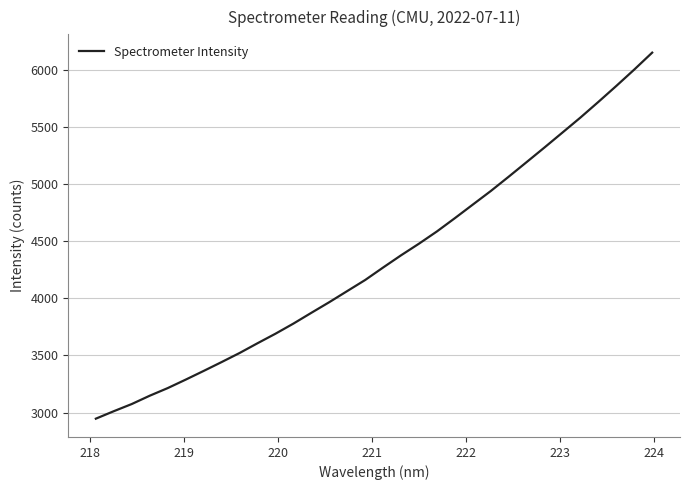

What is the greatest value displayed?

6151.2